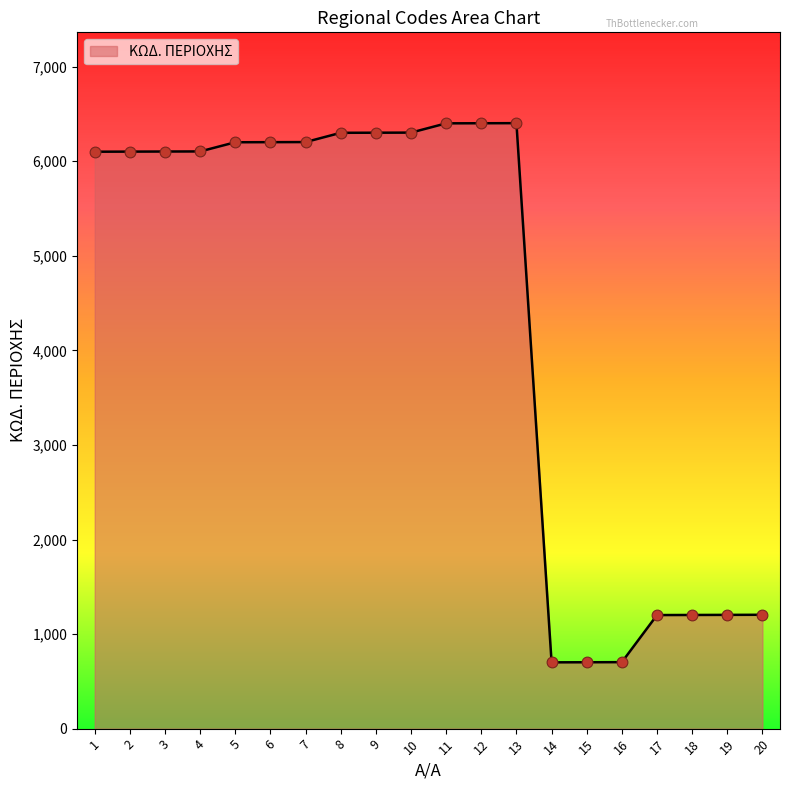

What is the ratio of the value at 19 to the value at 4?

0.2